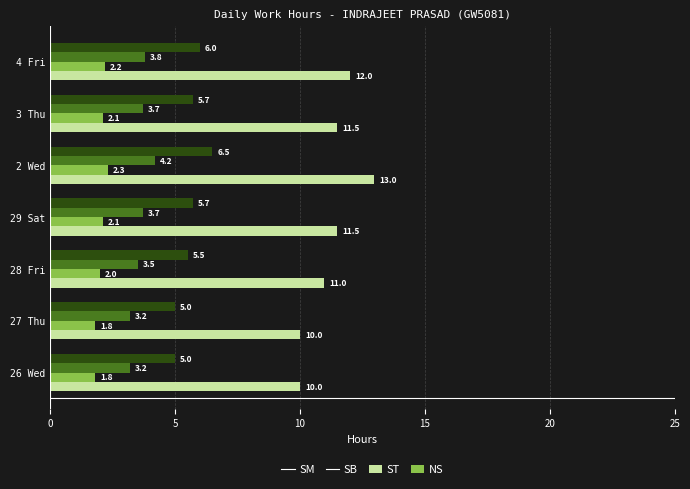

How many SB values are between 1 and 2?

3